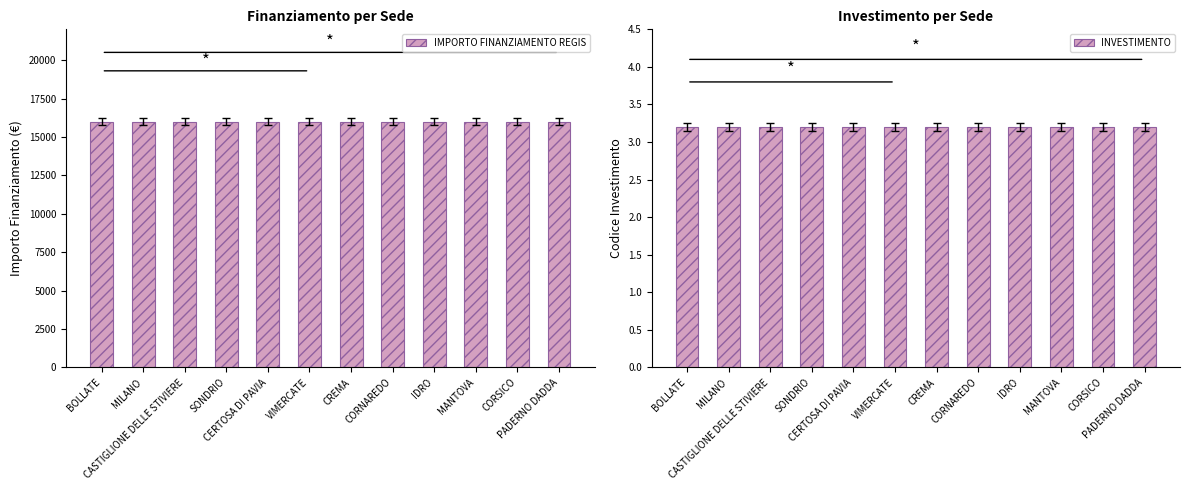

What is the sum of all INVESTIMENTO values?

38.4